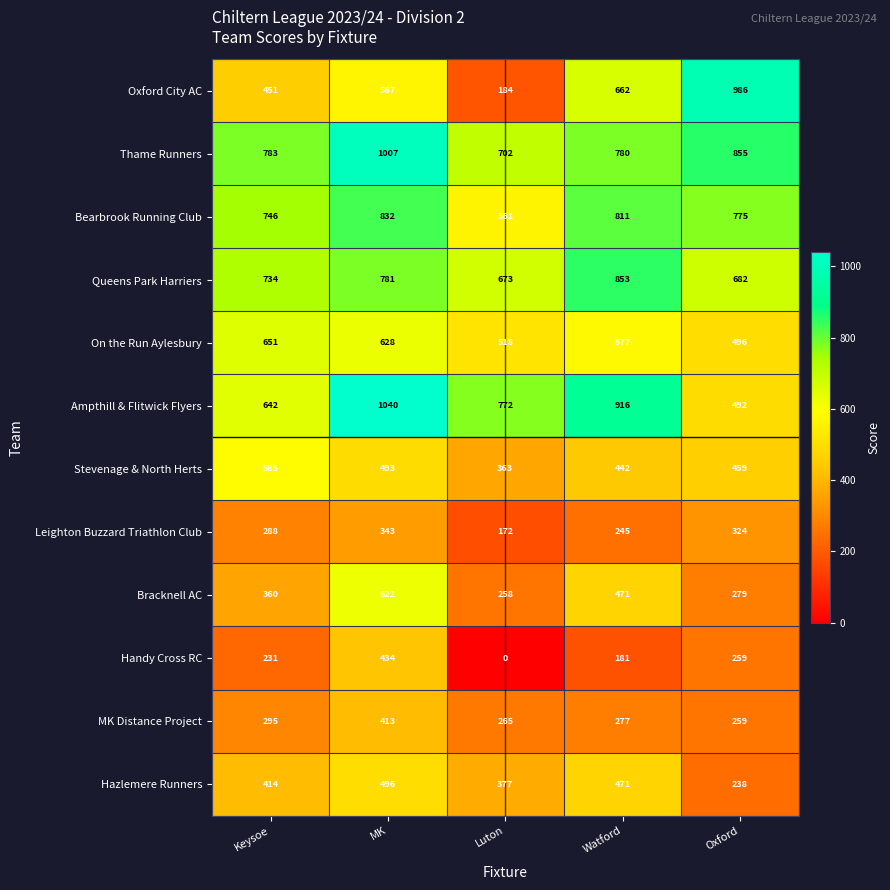

At how many categories does at least one series exceed 932?

2